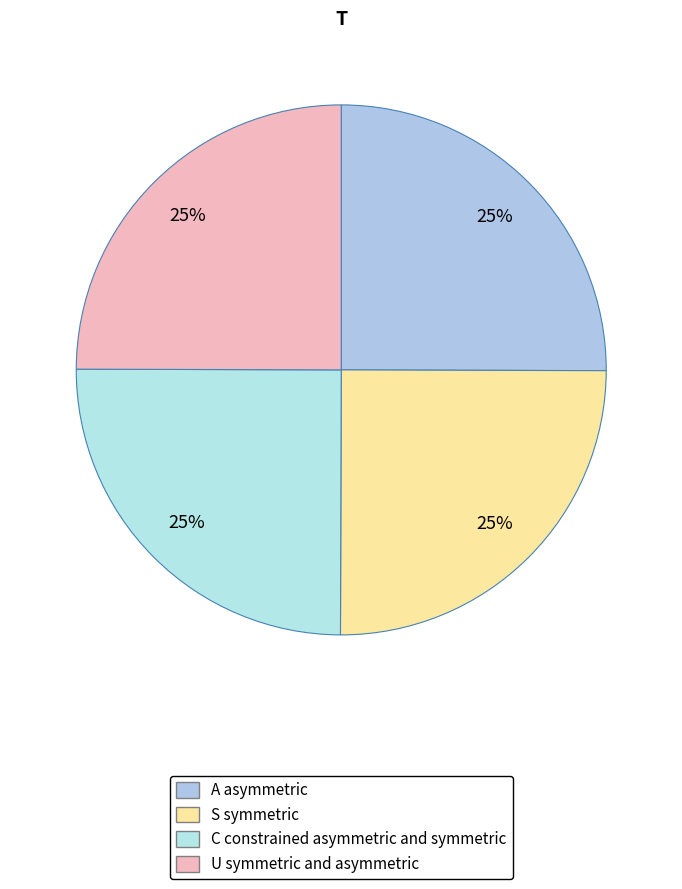

Count the number of slices in the pie.

4